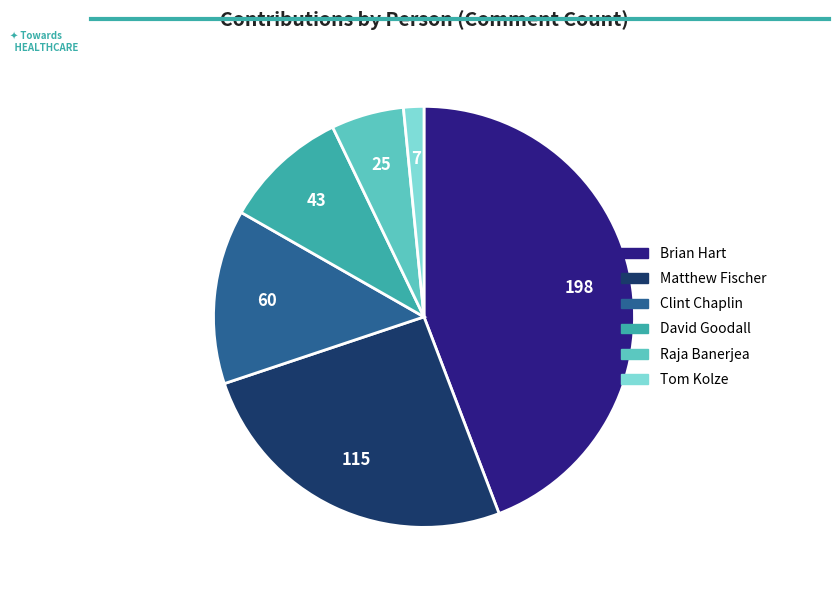

True or false: Tom Kolze accounts for 2% of the total.

True